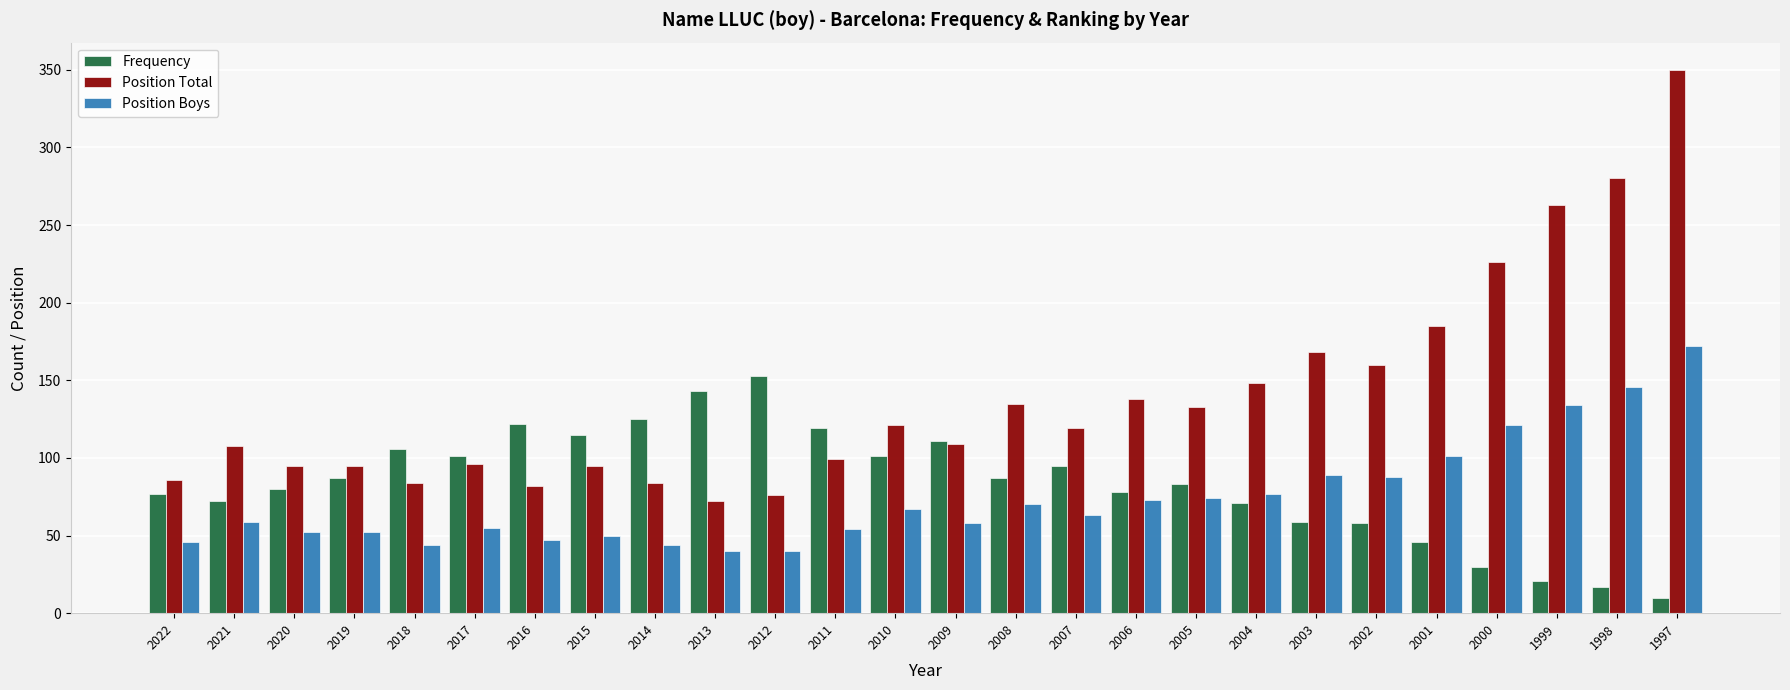

What is the difference between the highest and lowest values at 2013?

103